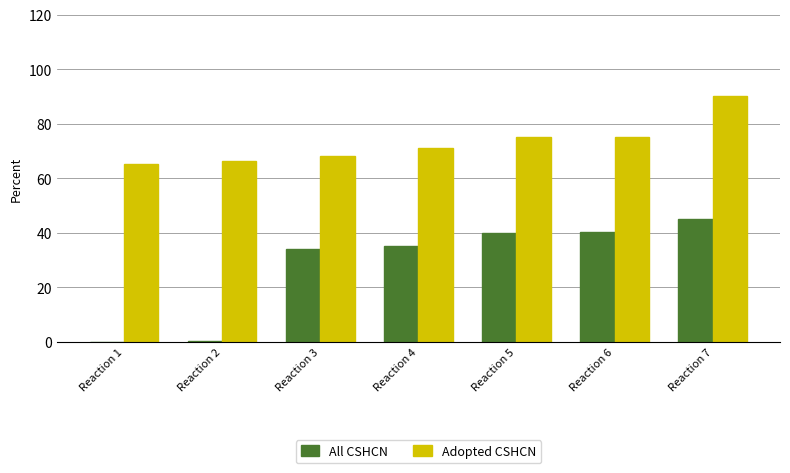

Does the chart contain stacked bars?

No